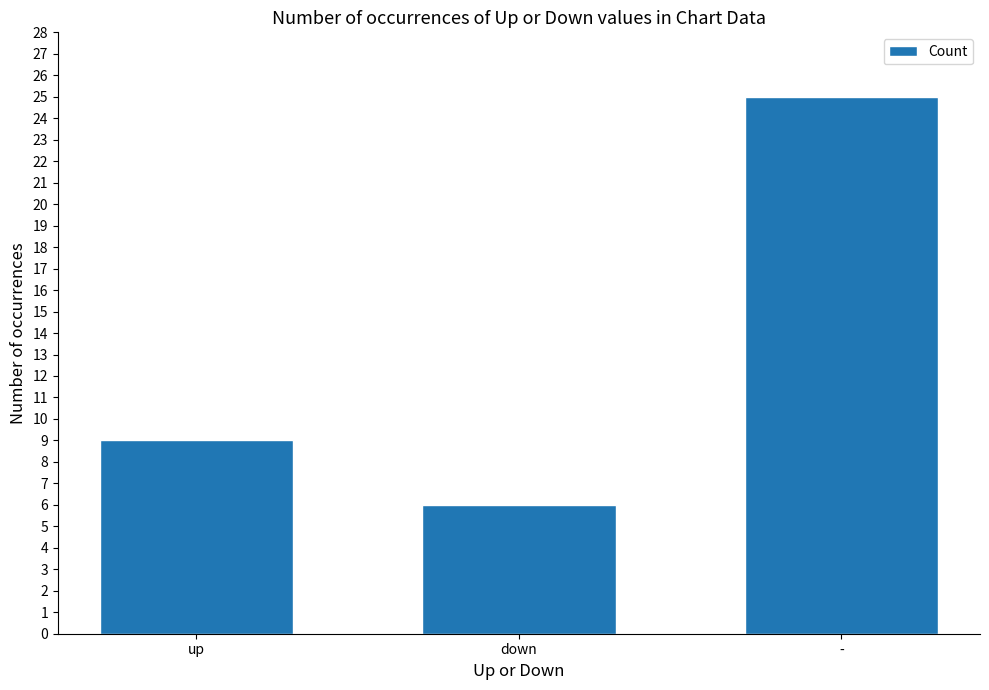

Reading left to right, what are all the values shown in this chart?

up=9	down=6	-=25